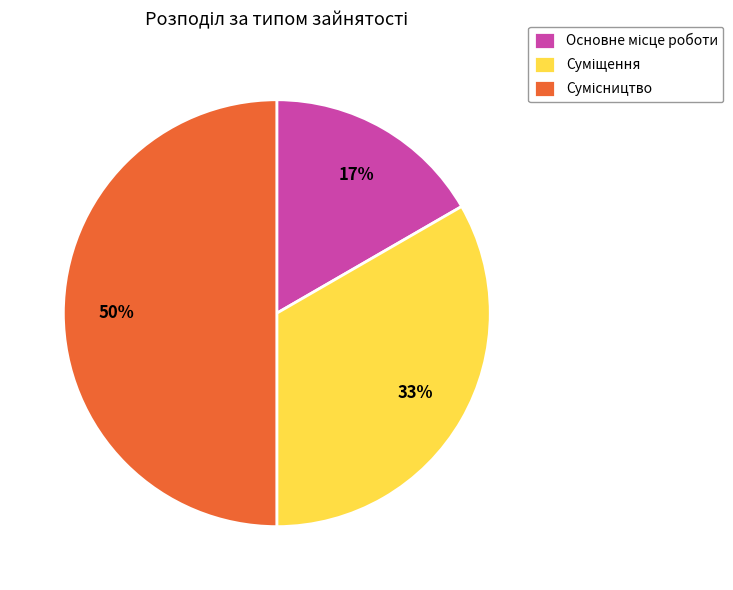

To the nearest percent, what is the difference between the largest and smallest slice percentages?

33%